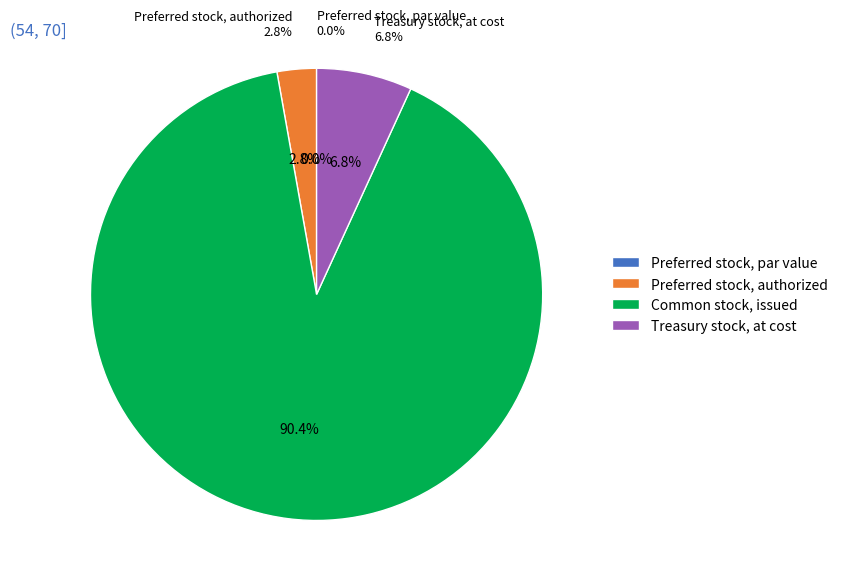

Which has a higher value, Treasury stock, at cost or Common stock, issued?

Common stock, issued